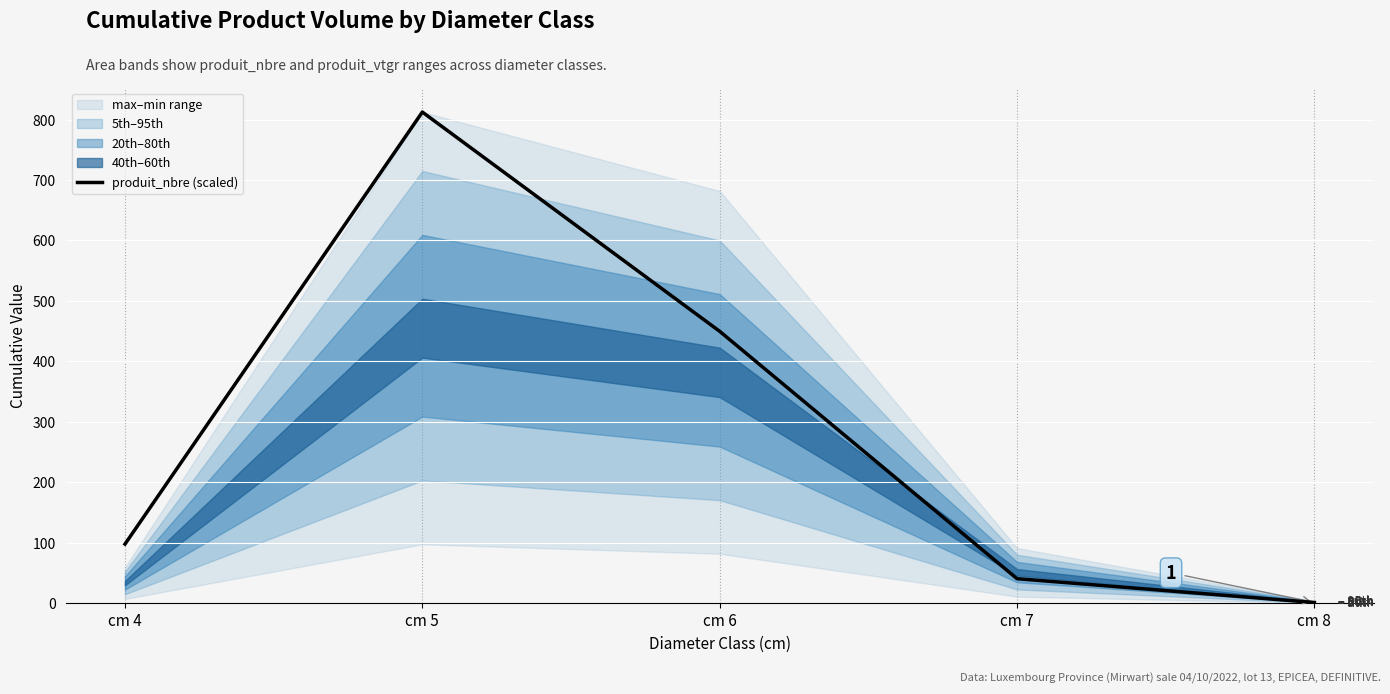

Which label corresponds to the smallest value in the chart?

cm 8